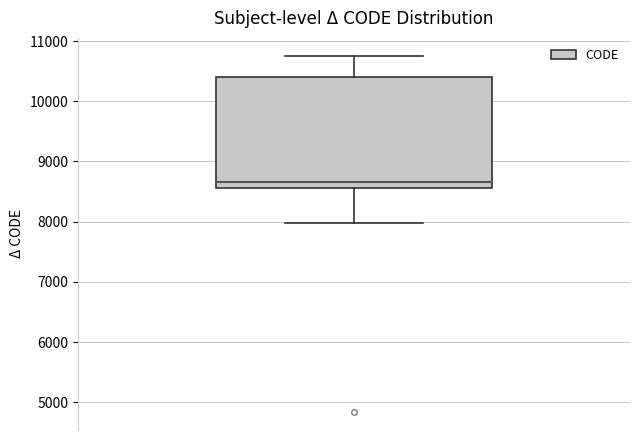

Read this box plot against the y-axis: the position of the median line, the range covered by the box, and the ends of both whiskers. The values are not printed on the chart, so give them approximately, as read against the axis.

median 8700, box 8600 to 10400, whiskers 8000 to 10800